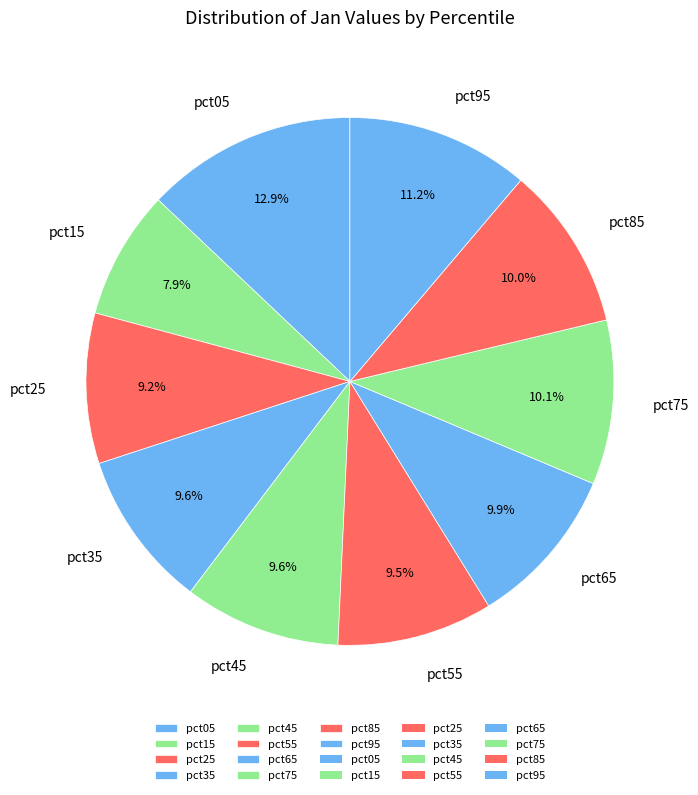

How many slices are in this pie chart?

10